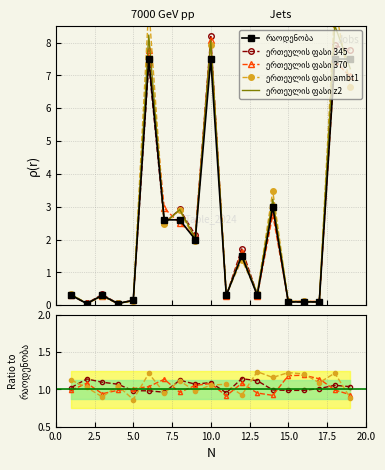

What is the sum of the values at 13 and 7?

2.9